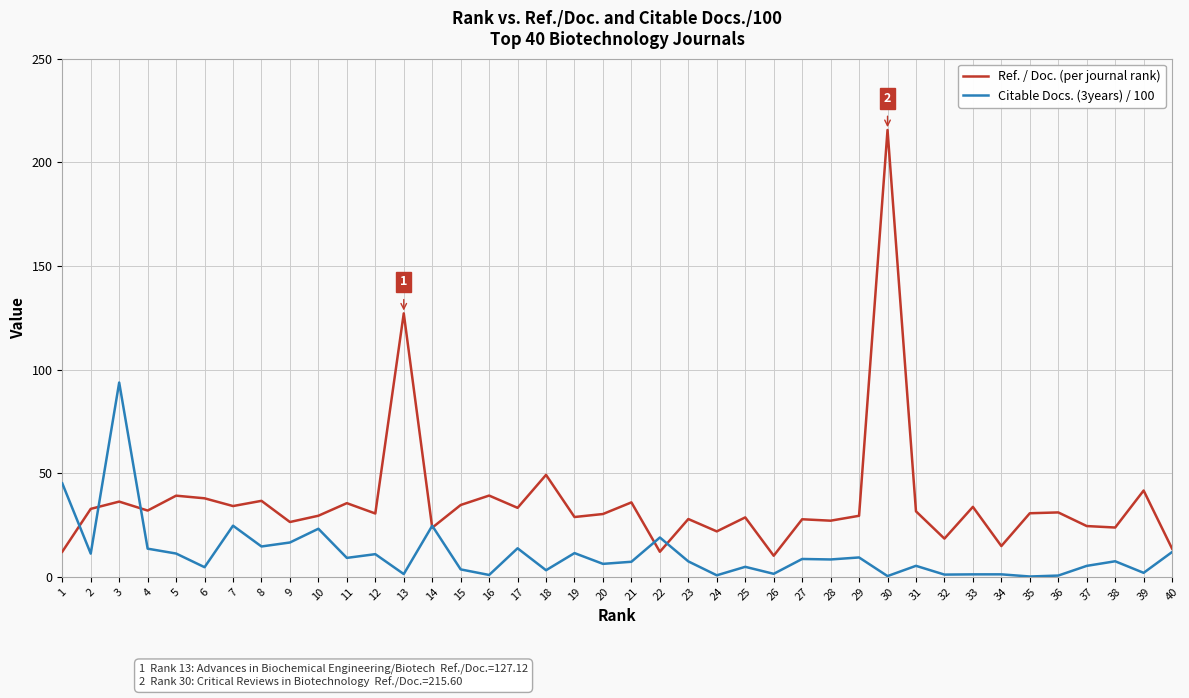

Where is the first local maximum for Citable Docs. (3years) / 100?

3